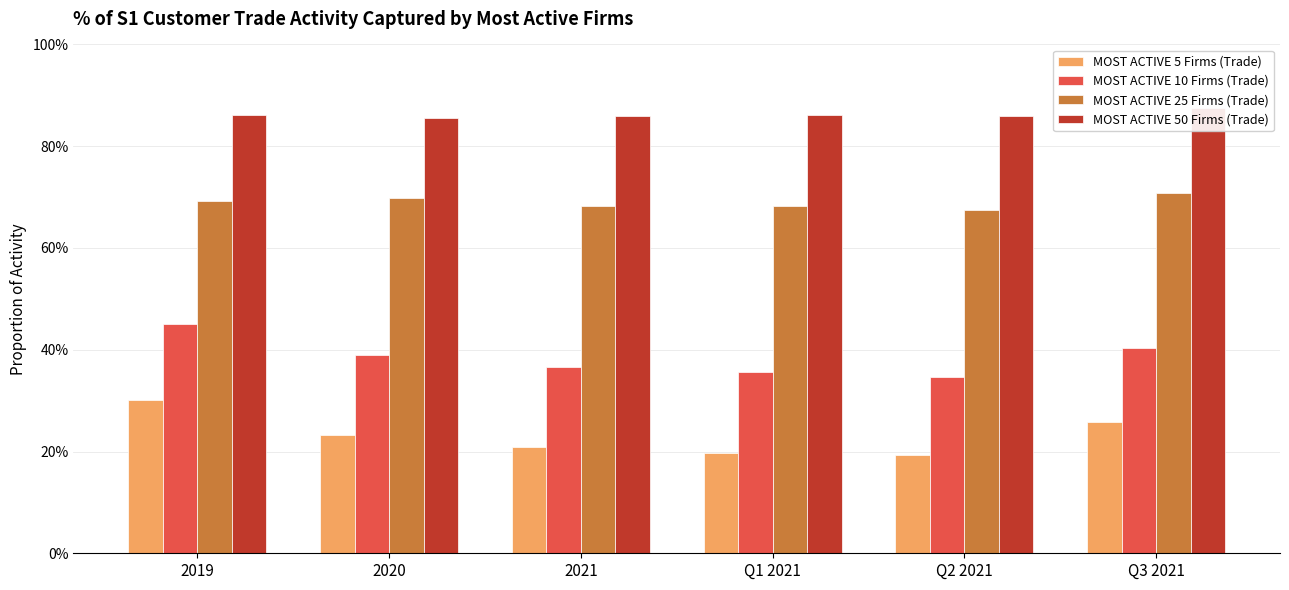

Which series has the largest range (max minus min)?

MOST ACTIVE 5 Firms (Trade)